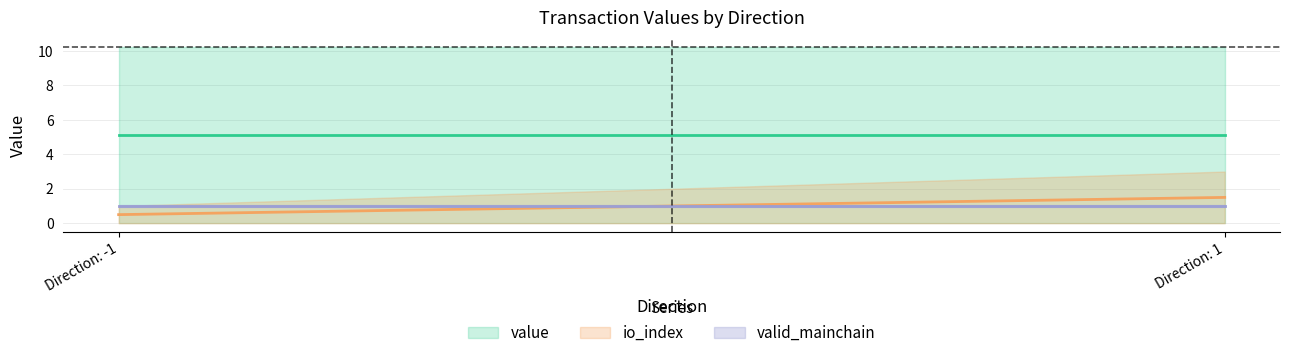

Where is io_index nearest to the value 1?

-1